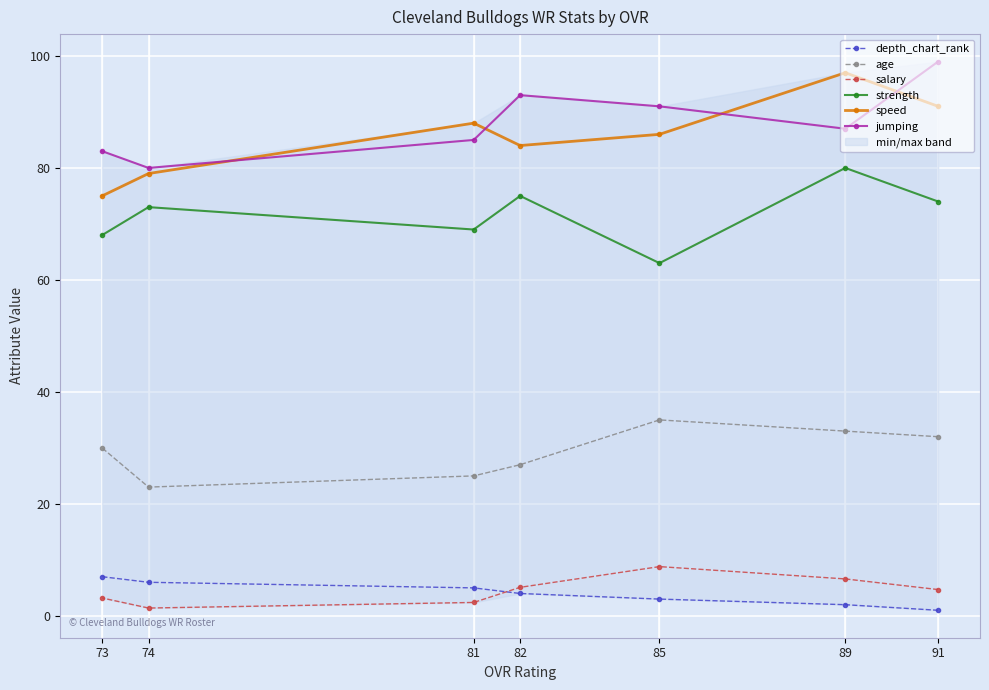

Which series has the largest range (max minus min)?

speed